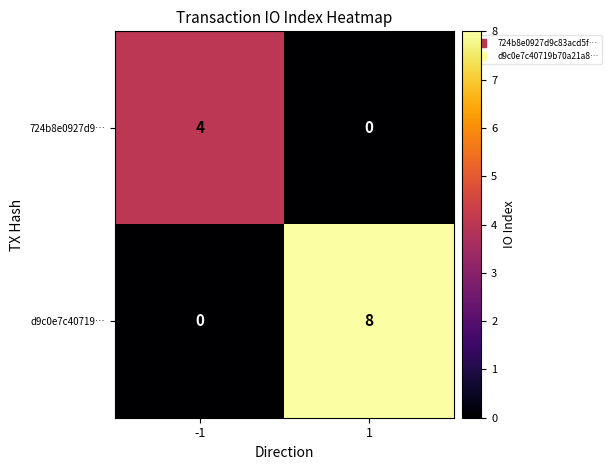

What is the greatest value displayed?

8